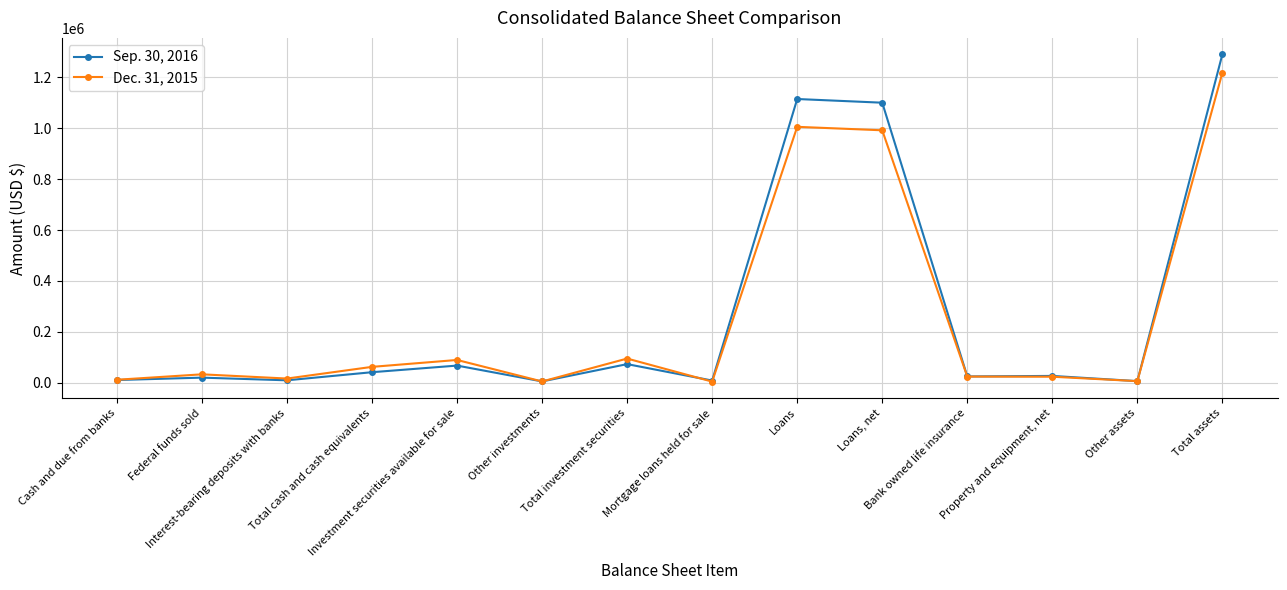

What is the difference between the second highest and minimum values in the Dec. 31, 2015 series?

1000001